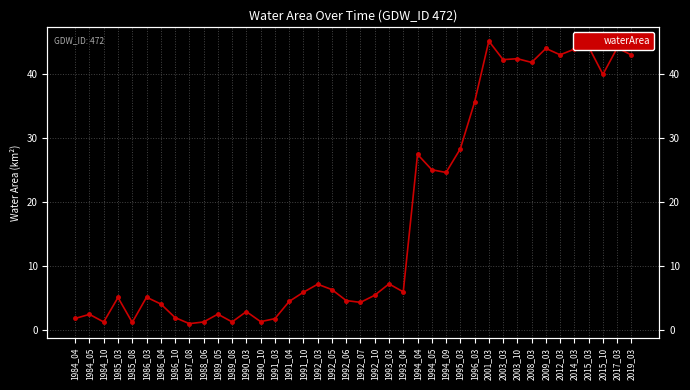

At which category does the data reach its first local valley?

1984_10